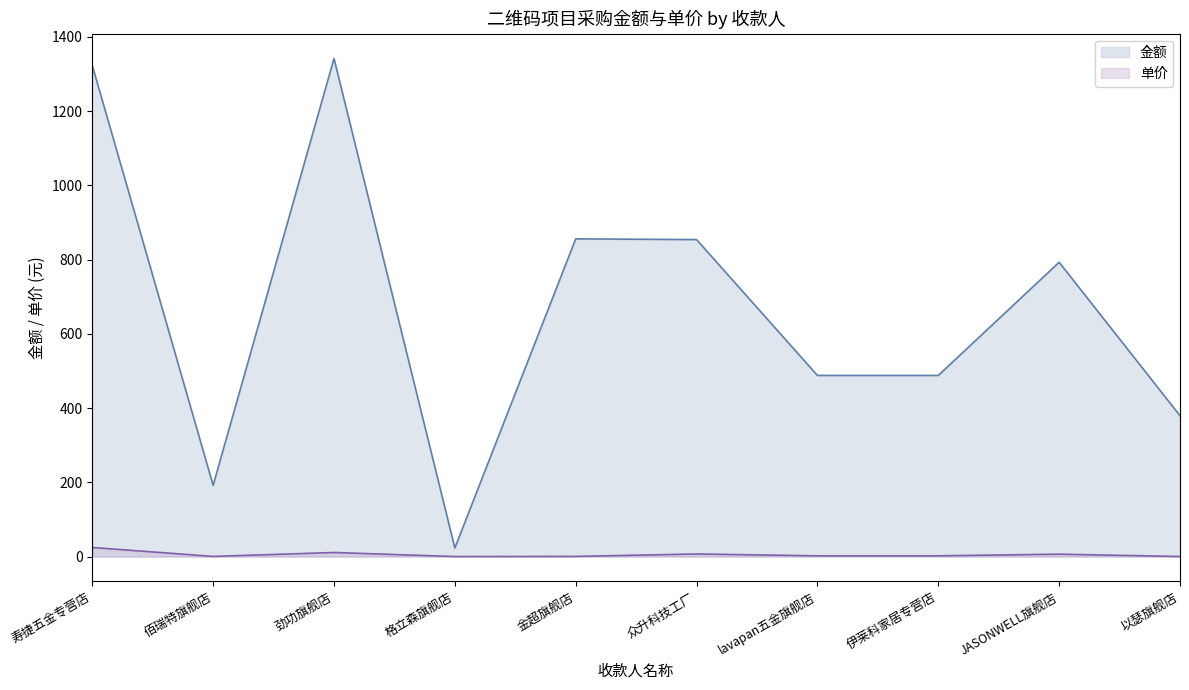

List the series in order of their overall mean, highest first.

金额, 单价